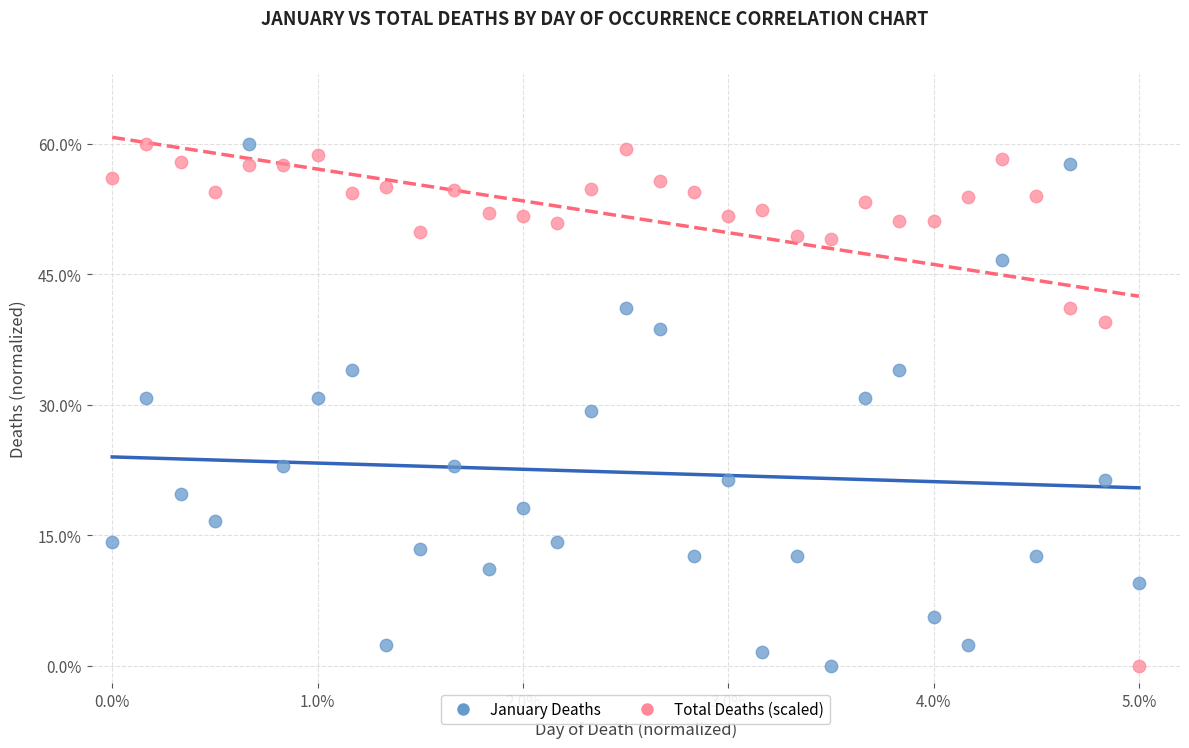

What are all the series names shown in the legend?

January Deaths, Total Deaths (scaled)